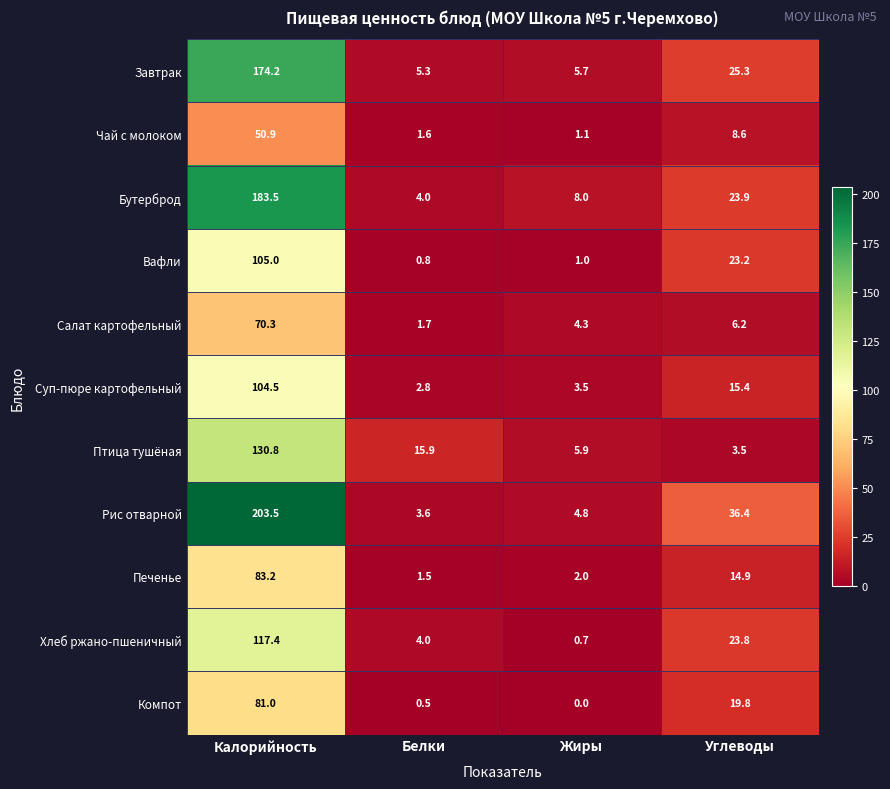

Which series has the widest spread of values?

Рис отварной